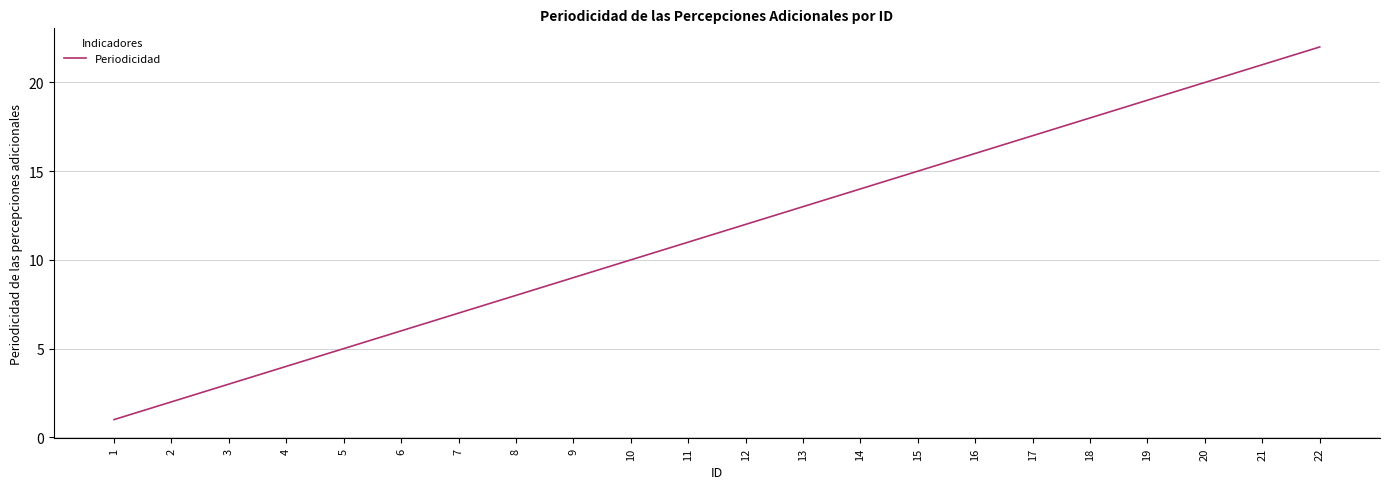

Read the value at 17.

17